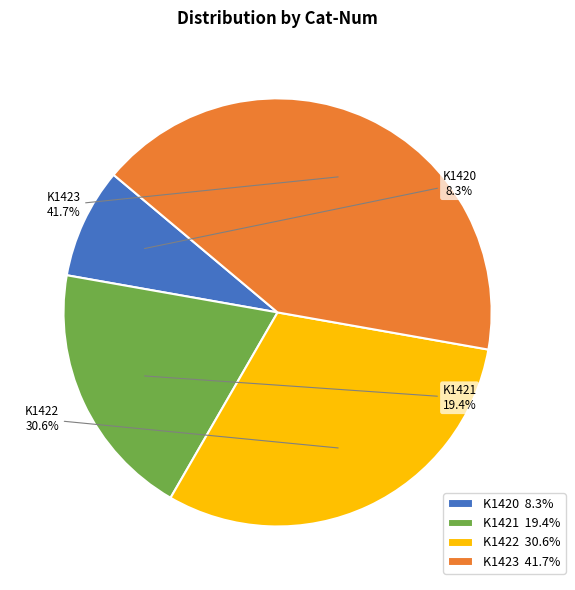

How many slices are in this pie chart?

4